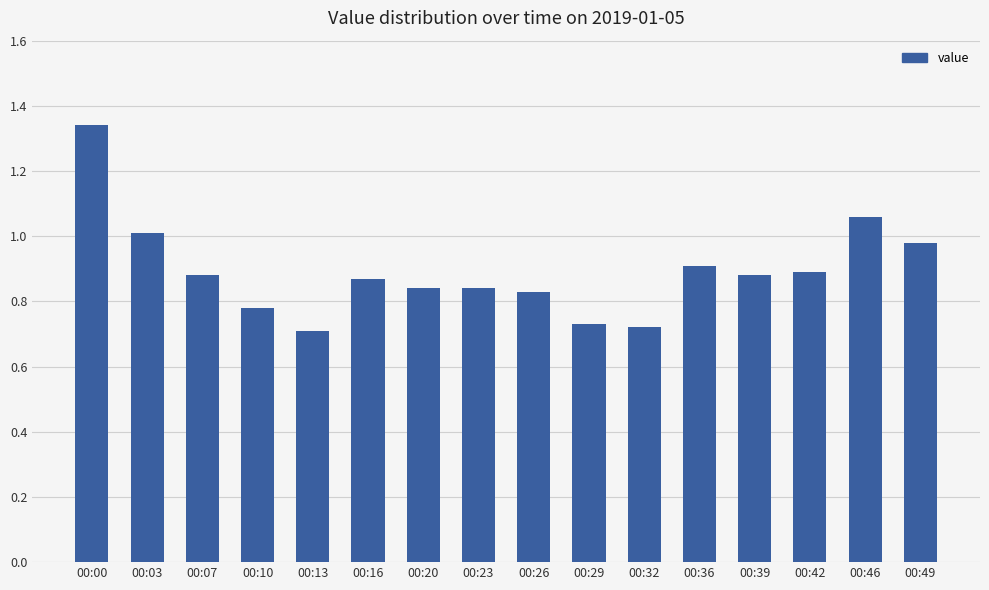

What is the difference between the second highest and second lowest values?

0.3